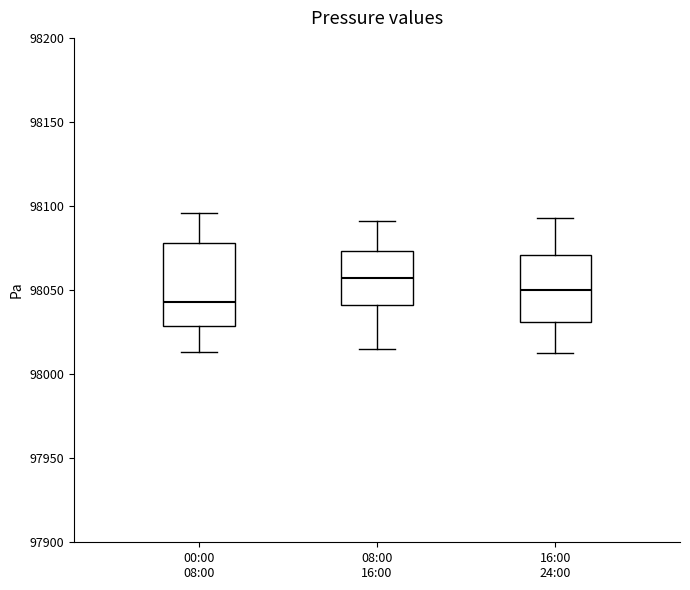

Comparing the boxes themselves (not the whiskers), which one is the tallest?

00:00 08:00